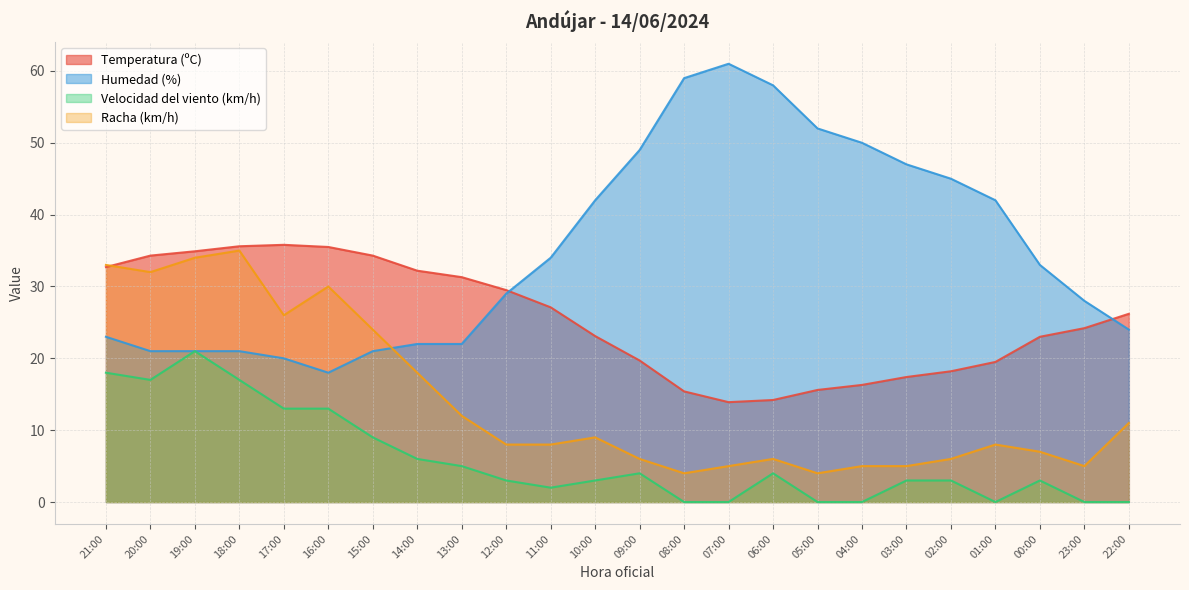

Count the number of data series in this chart.

4